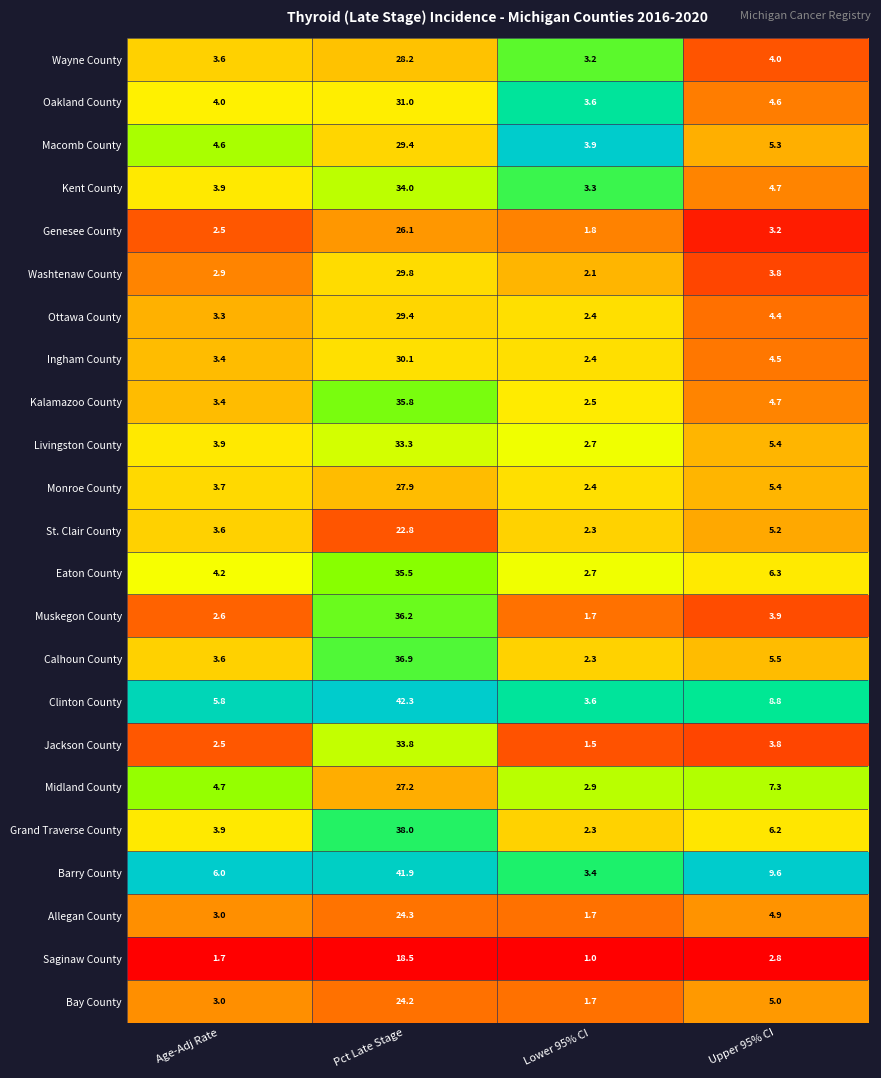

Which series has the largest range (max minus min)?

Clinton County